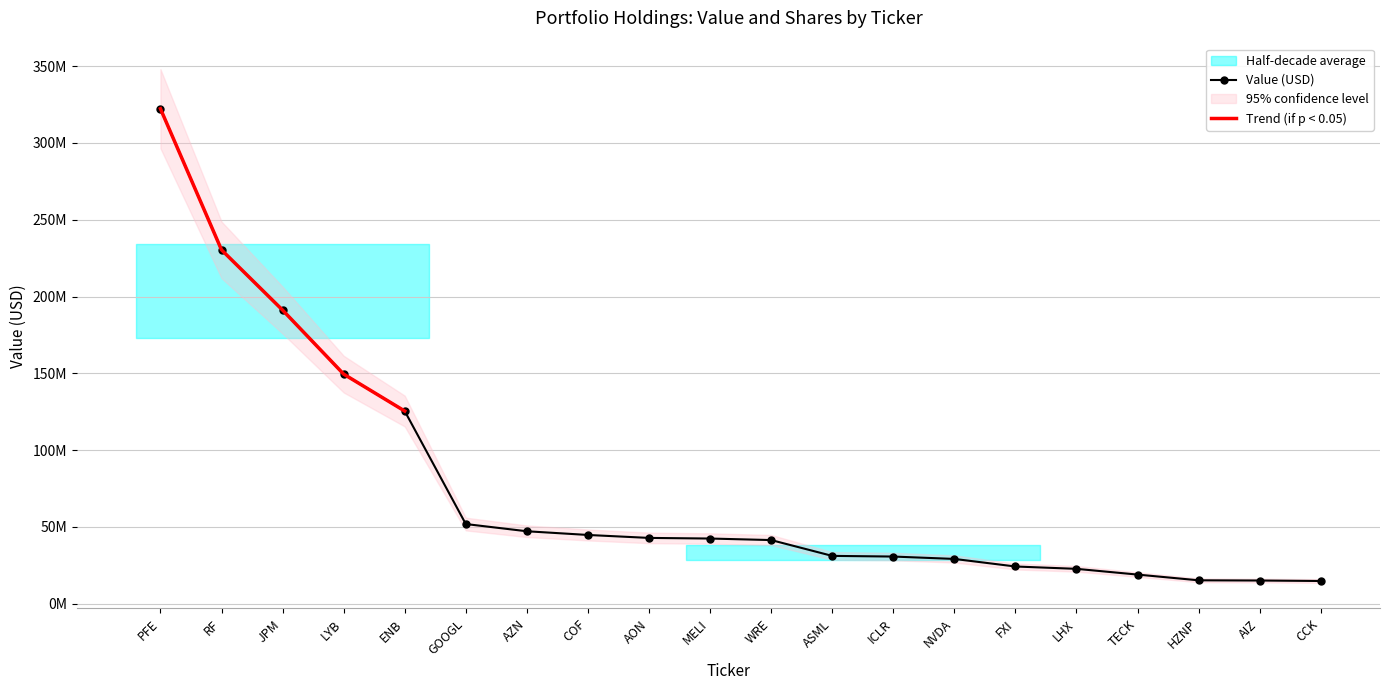

At which category does the chart reach its peak across all series?

PFE